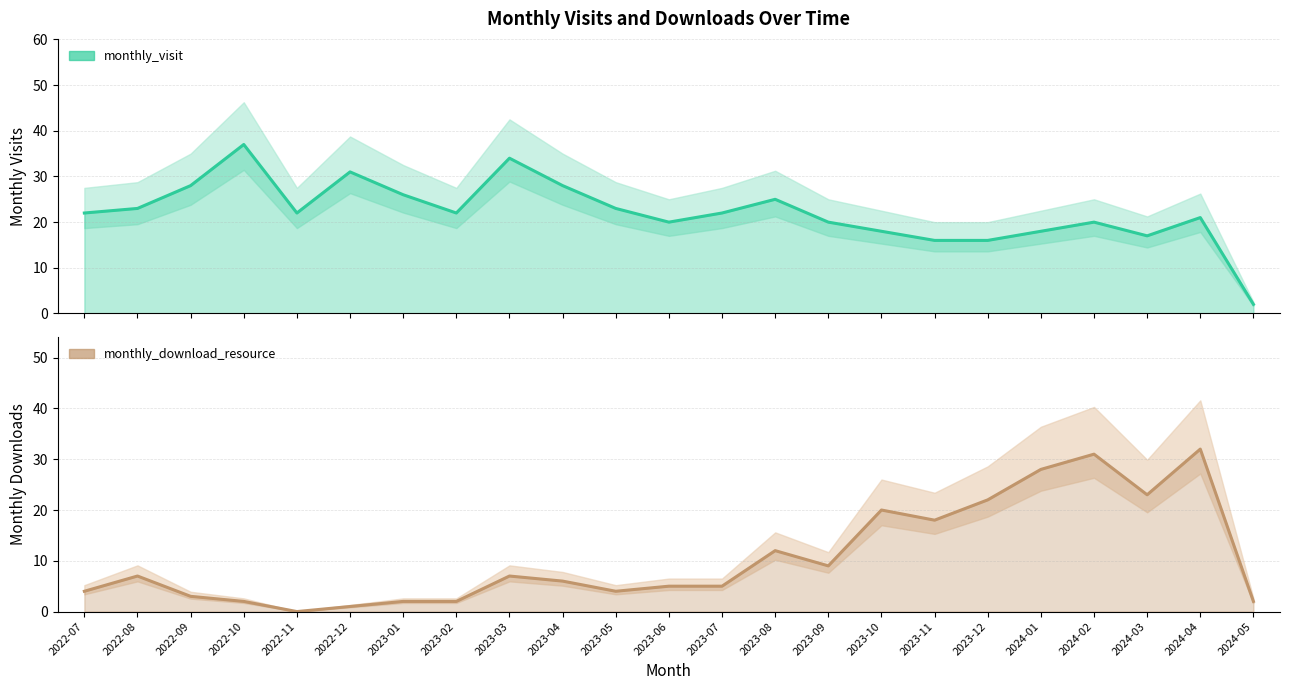

Which series changed the most between 2022-11 and 2023-12?

monthly_download_resource